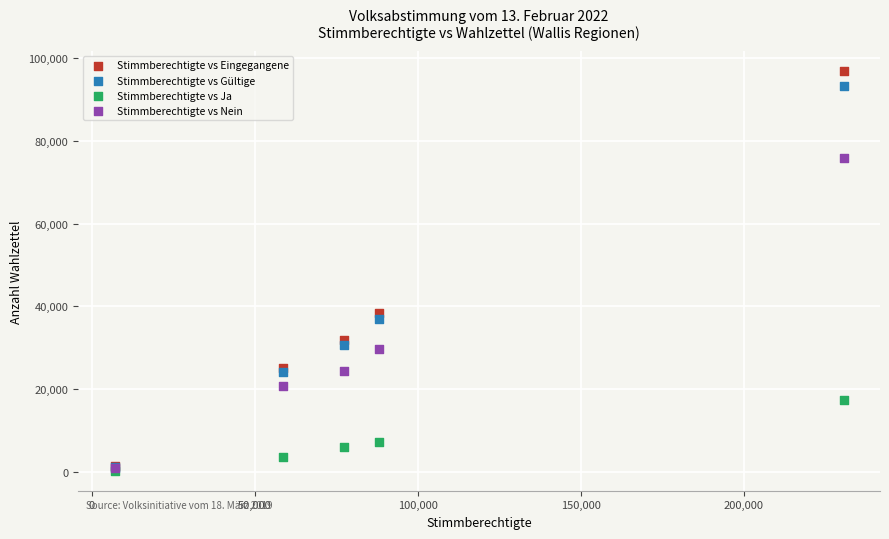

Across all series, what Y value is closest to 48587?

38428